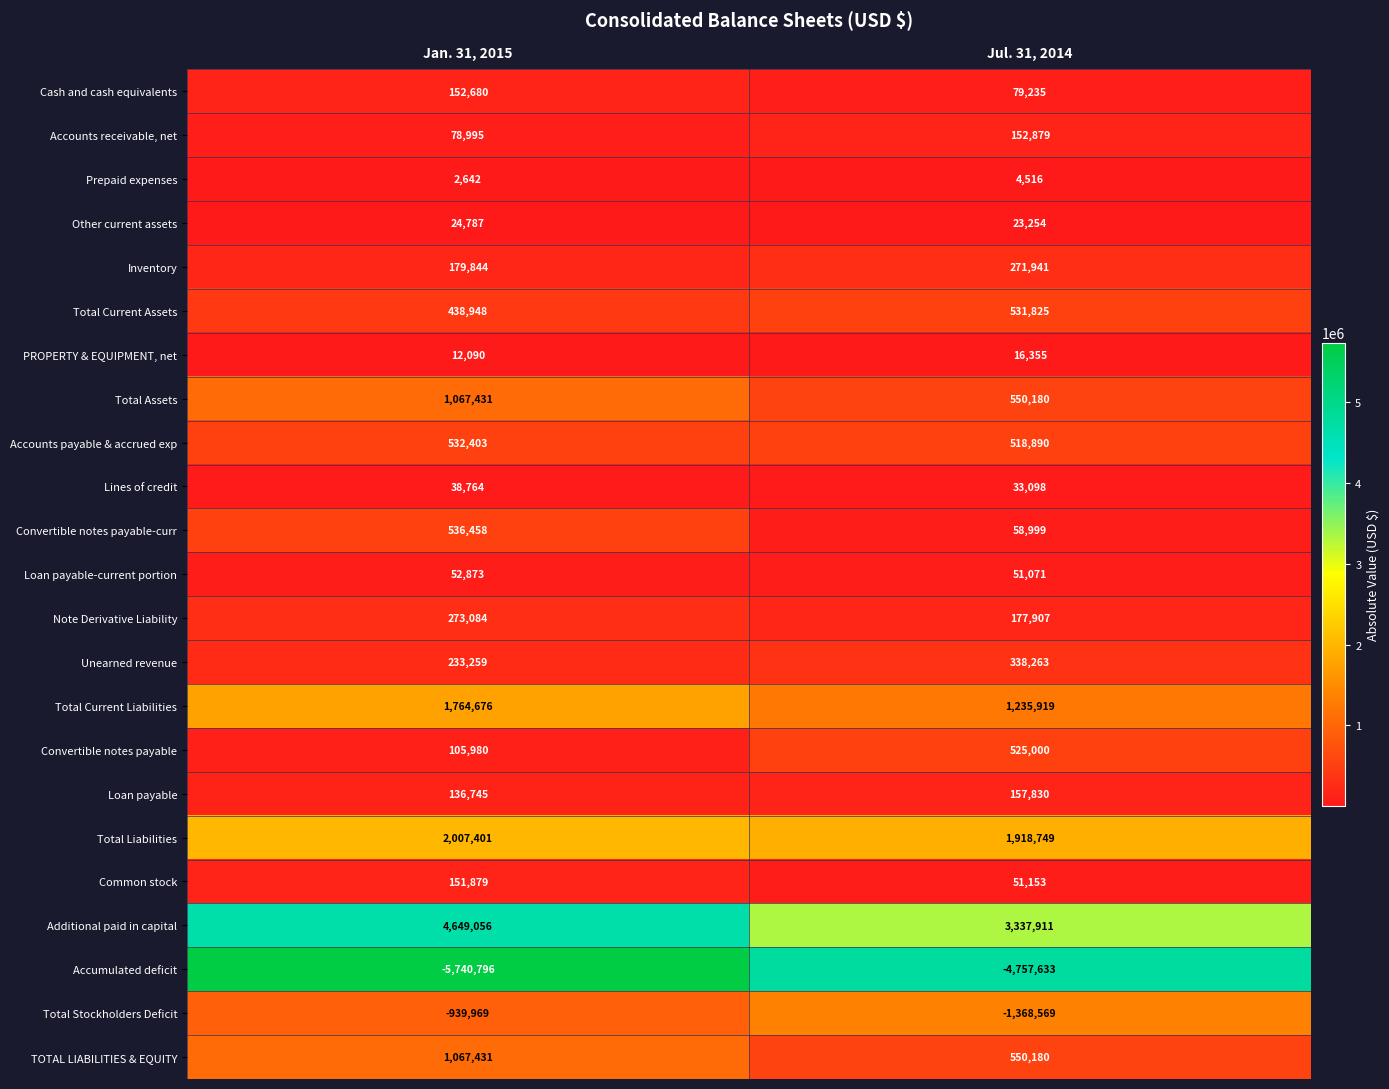

True or false: Convertible notes payable-curr has a value of 536458 at Jan. 31, 2015.

True